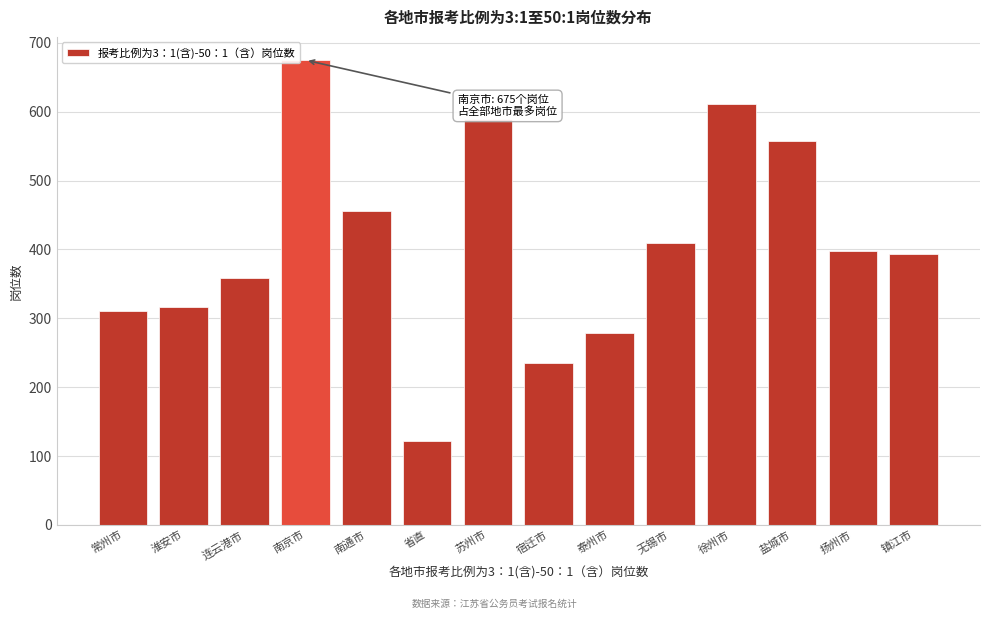

Reading right to left, transcribe all the data shown in this chart.

镇江市=394	扬州市=398	盐城市=558	徐州市=612	无锡市=410	泰州市=278	宿迁市=235	苏州市=589	省直=122	南通市=456	南京市=675	连云港市=359	淮安市=317	常州市=311